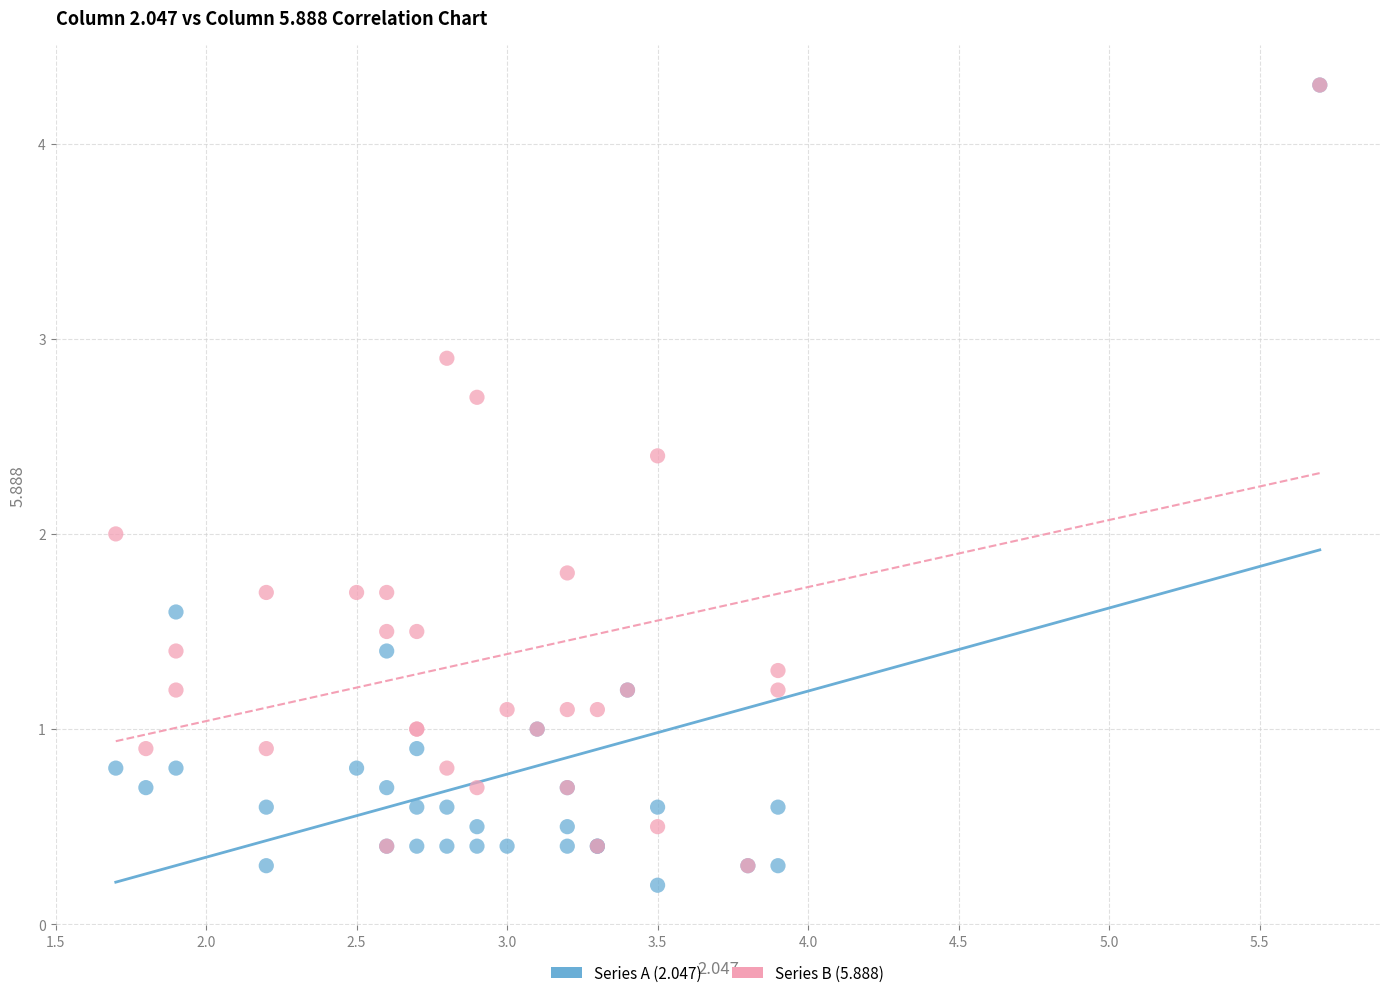

What are all the series names shown in the legend?

Series A (2.047), Series B (5.888)